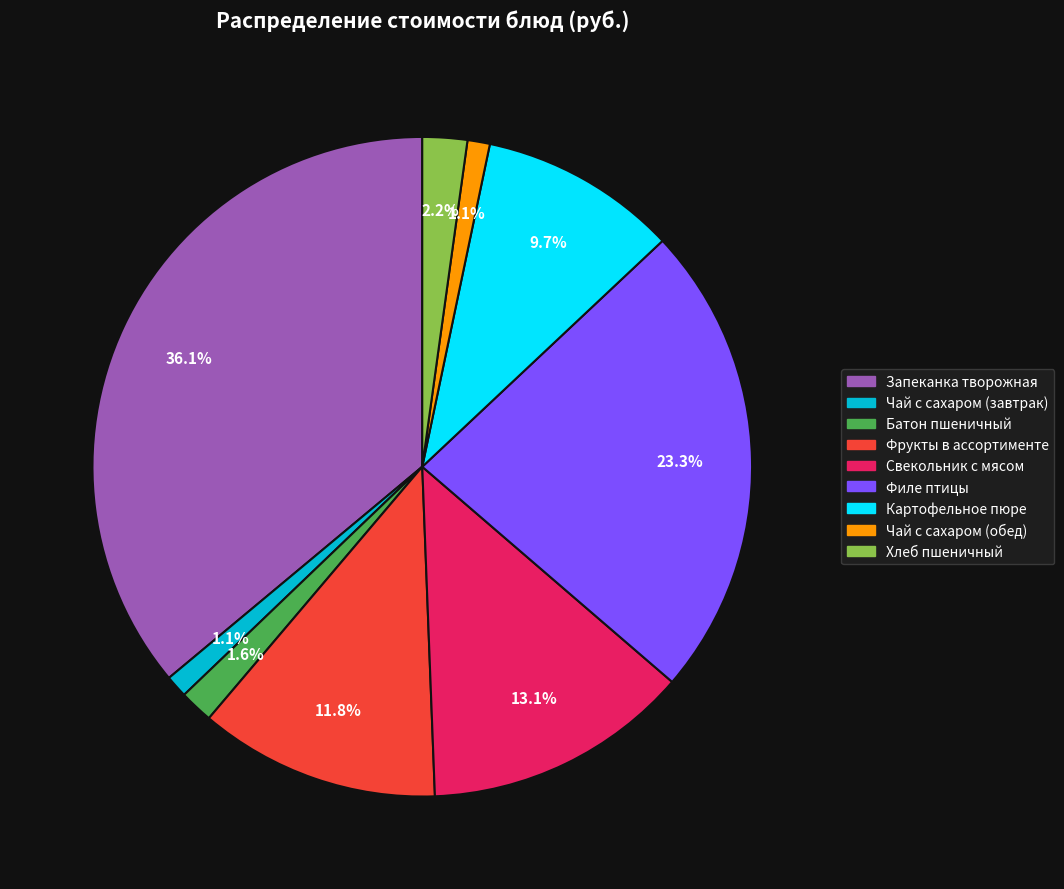

What portion of the pie excludes Чай с сахаром (завтрак)?

98.9%